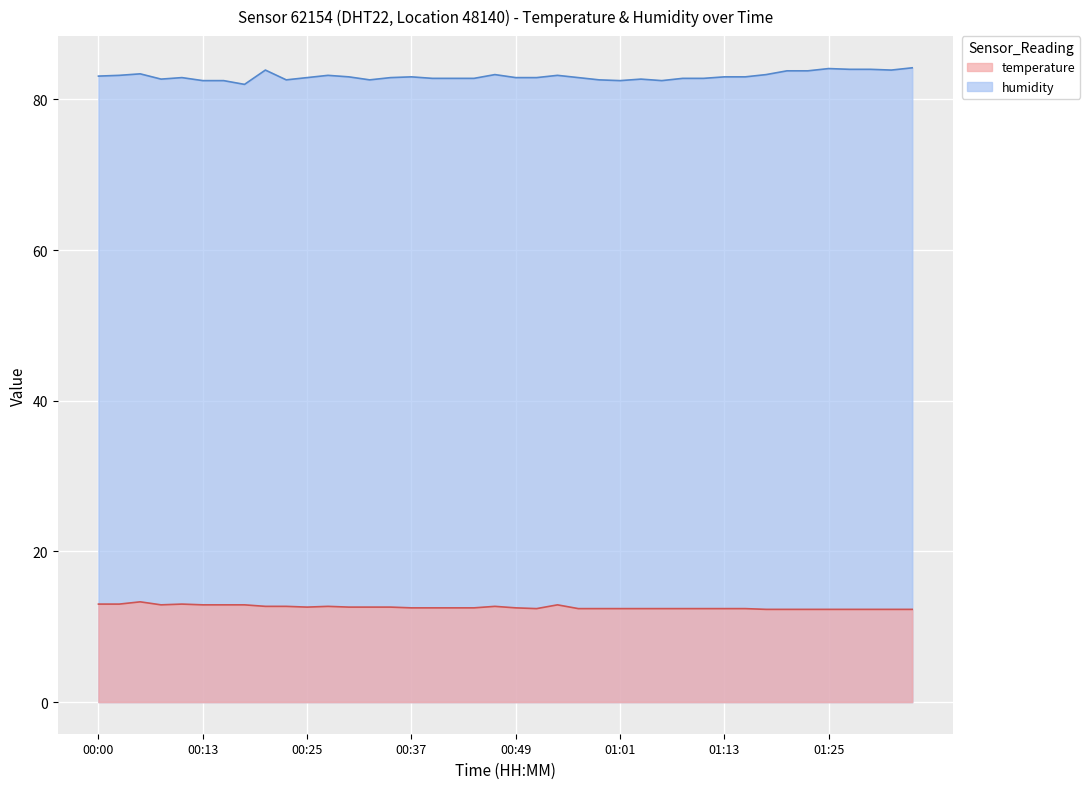

Read the temperature value at 01:21.

12.3